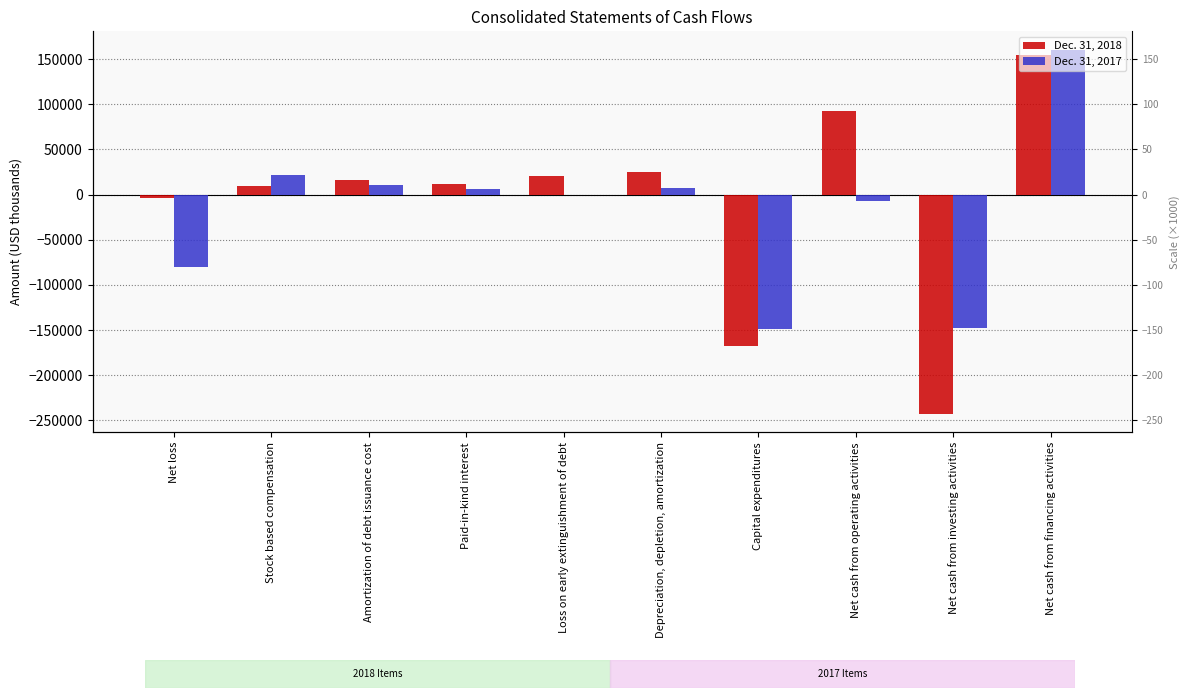

What is the minimum value for Dec. 31, 2018?

-242935